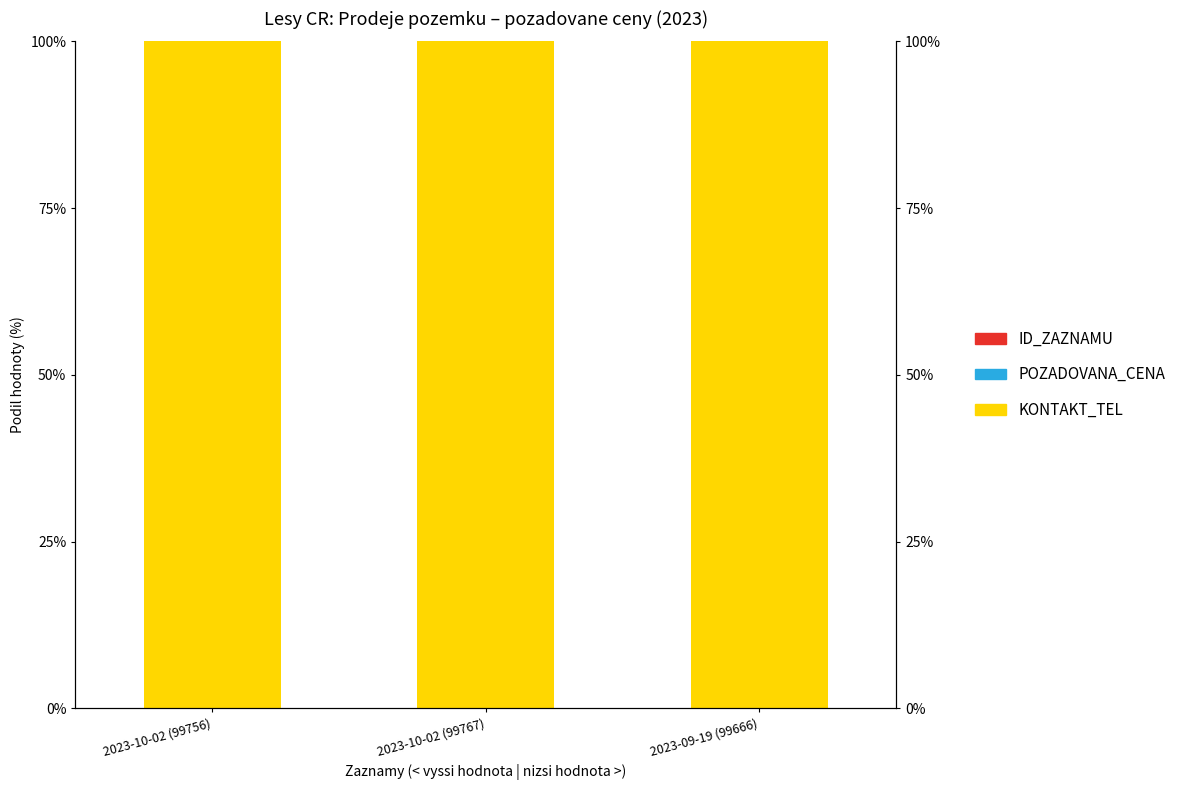

At which category is the sum across all series the highest?

2023-10-02 (99756)